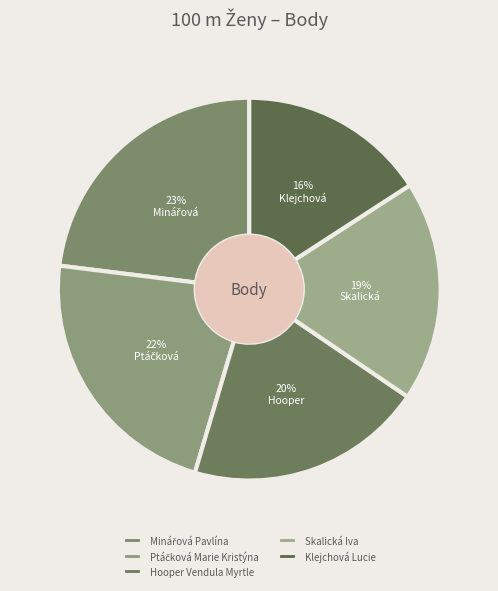

True or false: Ptáčková Marie Kristýna accounts for 22% of the total.

True